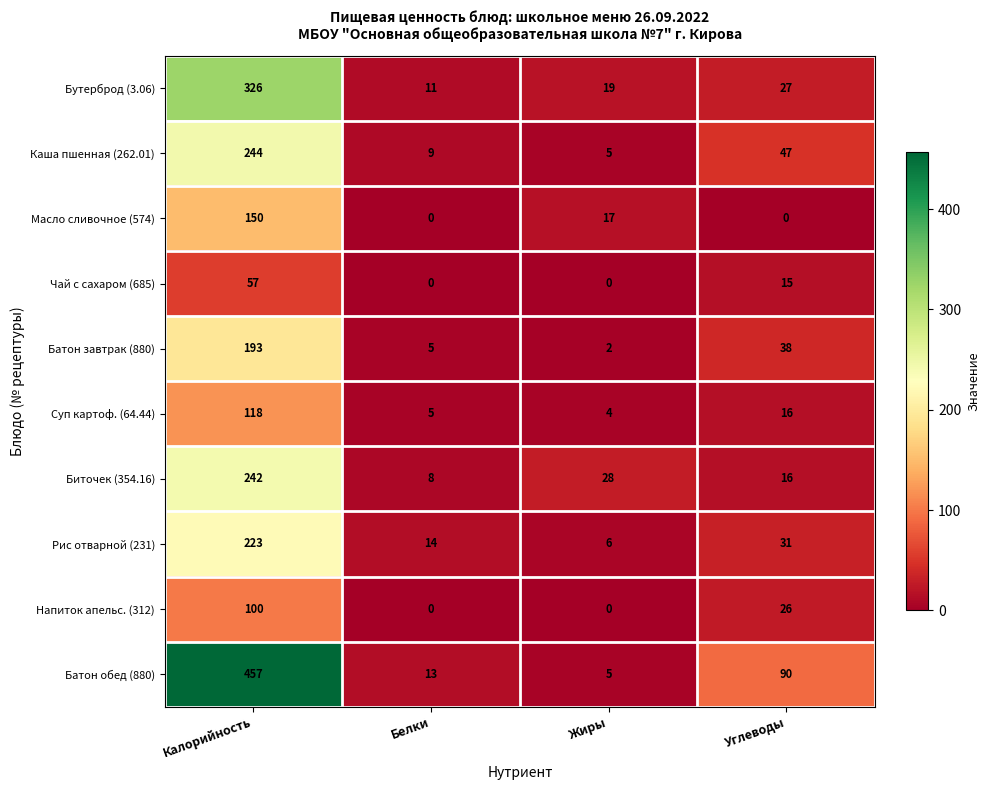

What is the difference between the maximum and minimum values in the Суп картоф. (64.44) series?

114